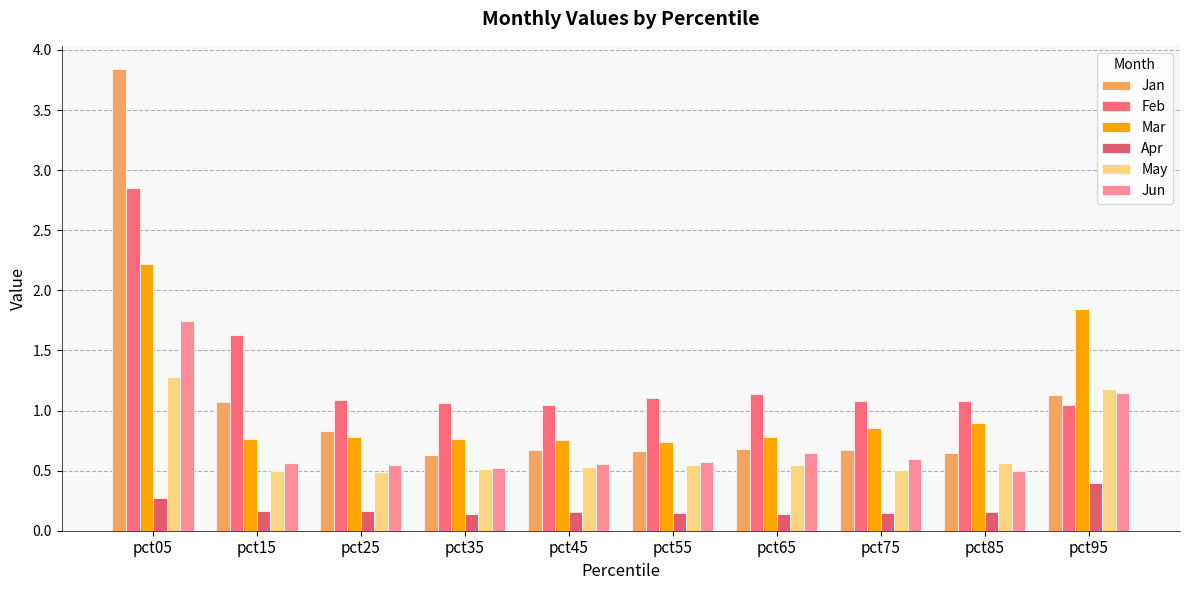

Are the bars horizontal?

No